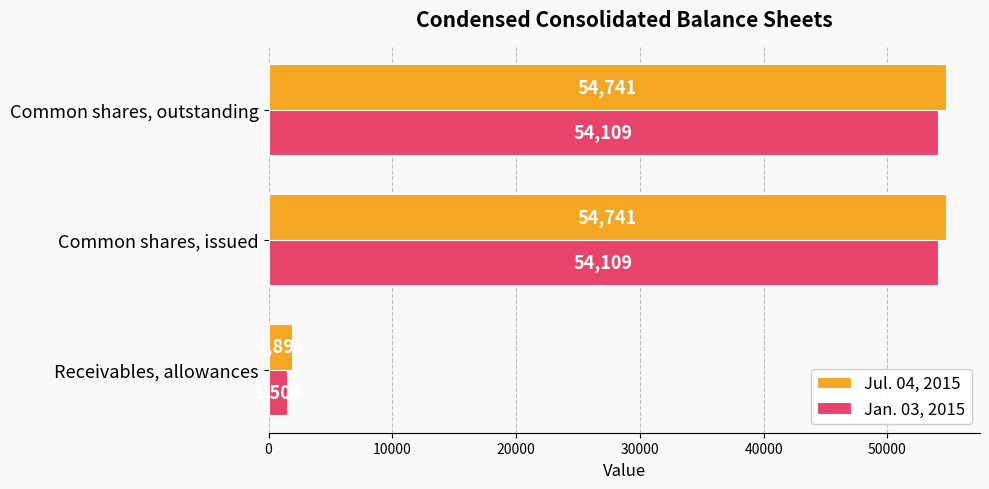

What is the total value across all series at Receivables, allowances?

3396